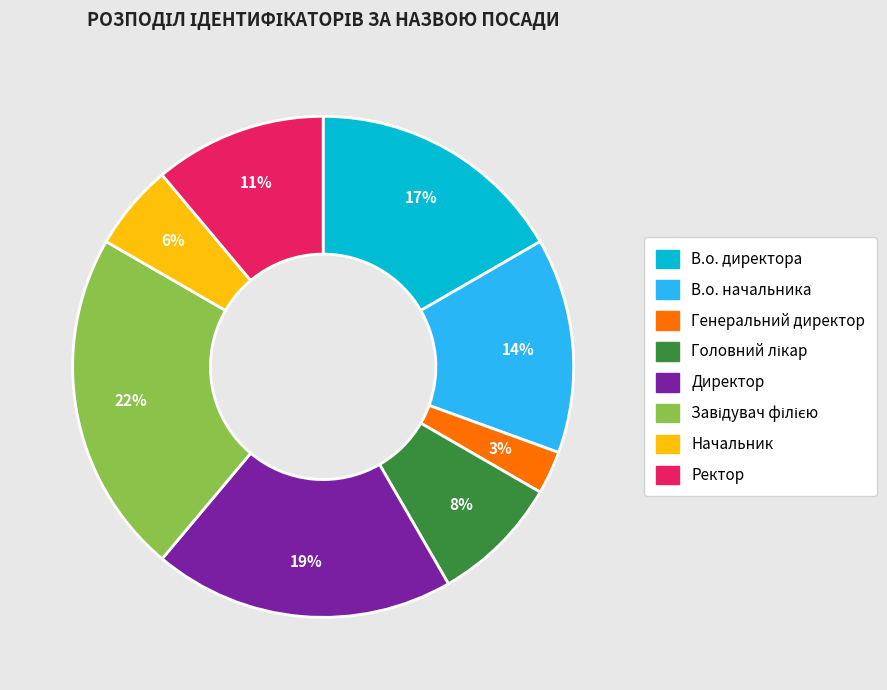

Is there any slice that represents more than half of the pie?

No